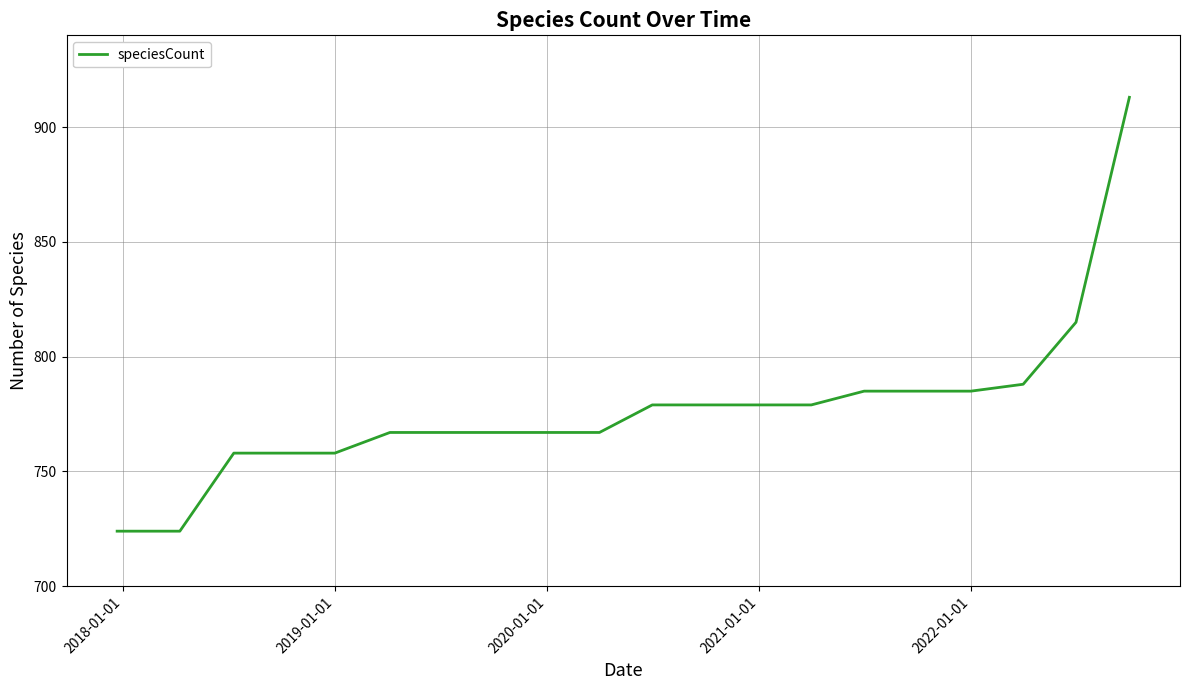

What is the difference between the maximum and minimum values?

189